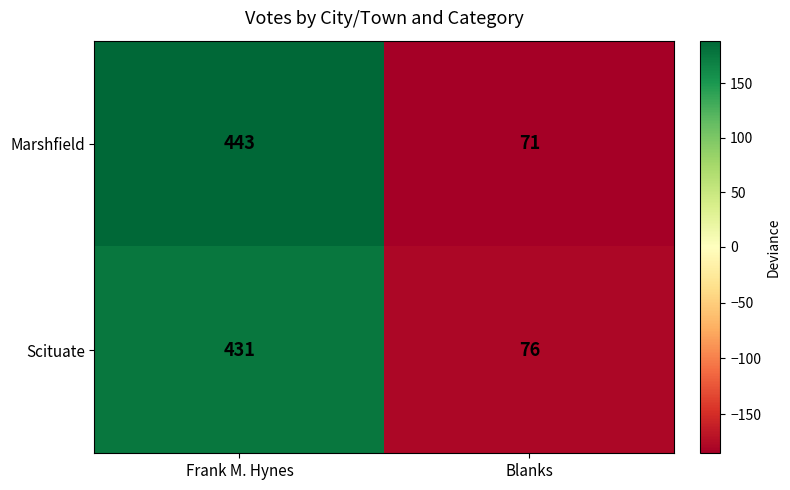

Which series changed the most between Frank M. Hynes and Blanks?

Marshfield